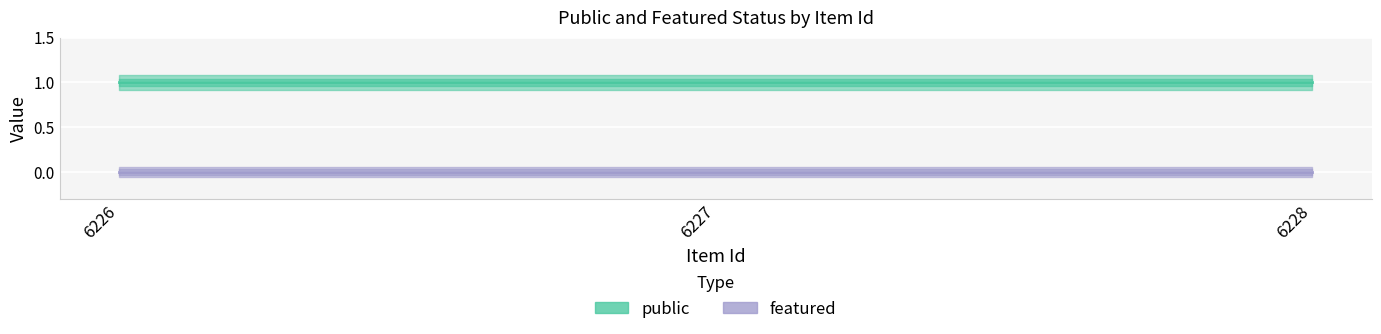

The public series shows 1 at 6226. True or false?

True